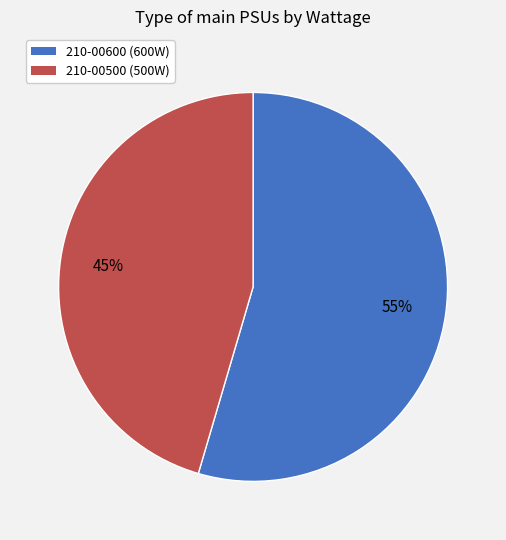

Does 210-00500 account for over 50% of the chart?

No